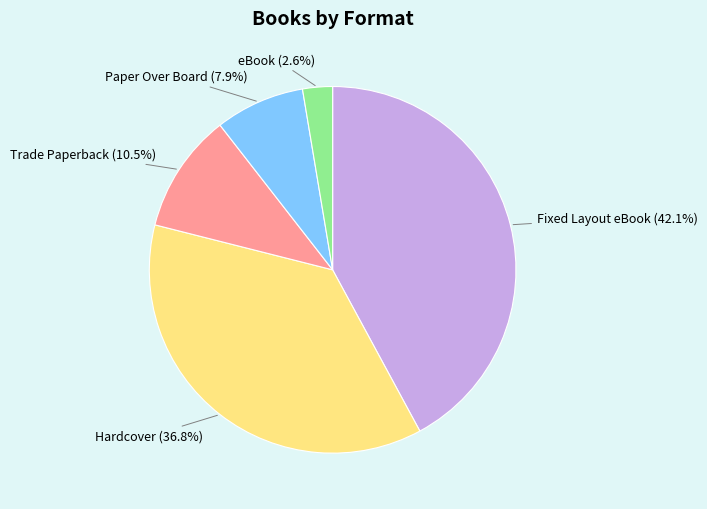

Which has a higher value, eBook or Paper Over Board?

Paper Over Board